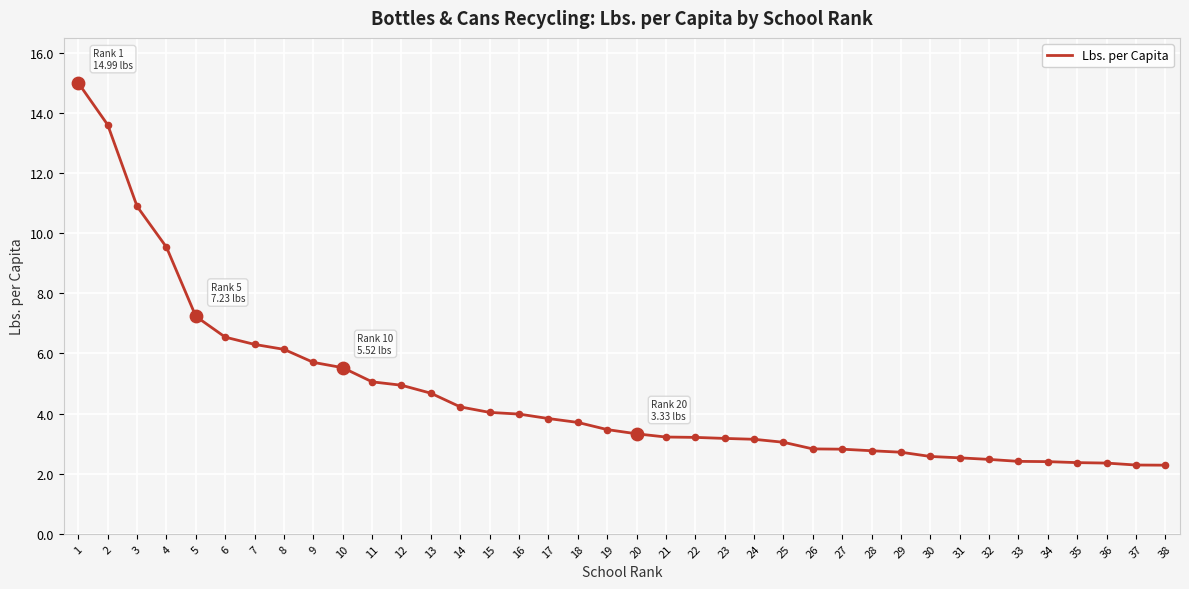

What is the ratio of the value at 19 to the value at 27?

1.2